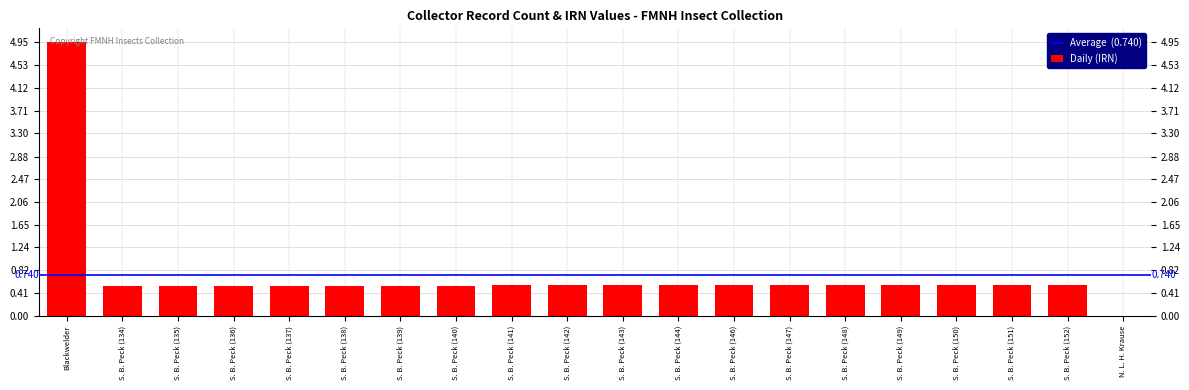

Which category has the highest value across all series?

Blackwelder